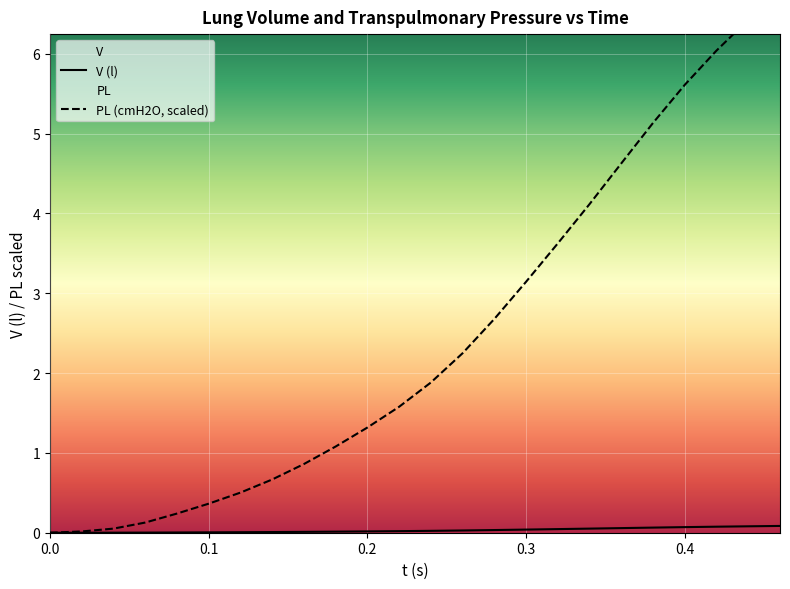

What is the sum of all V (l) values?

0.7